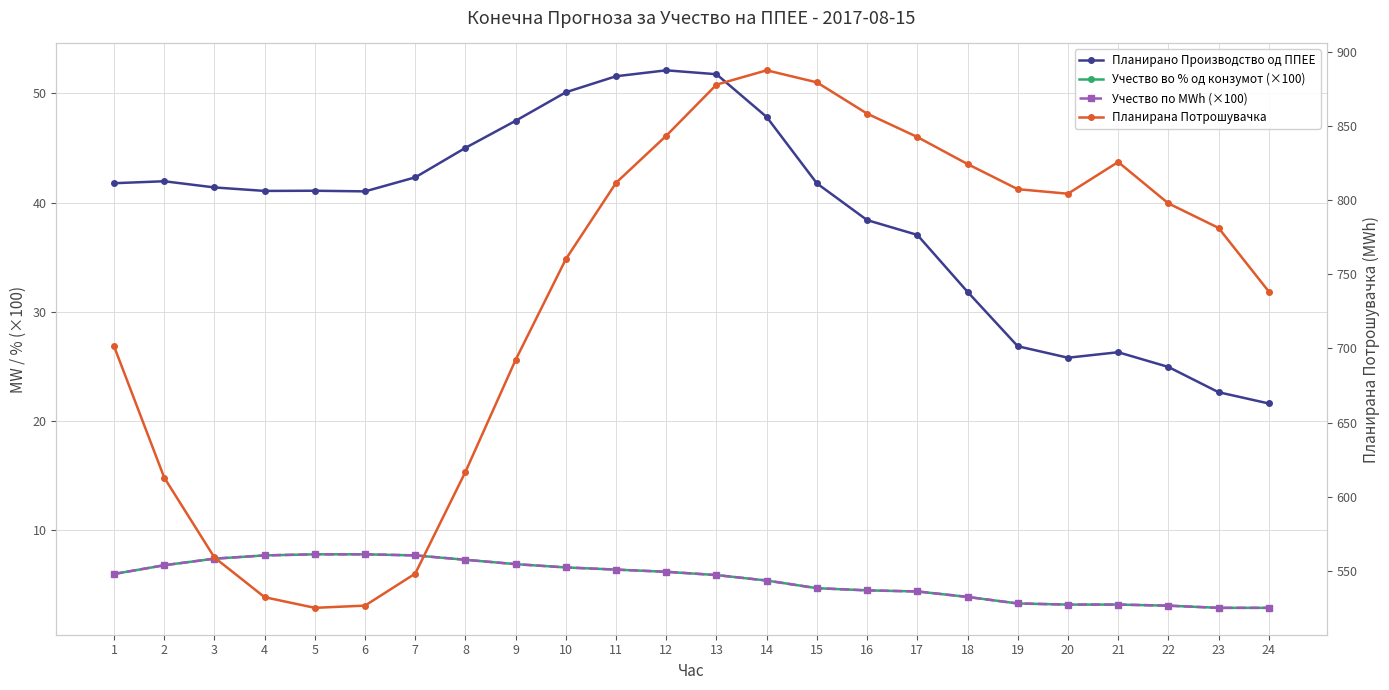

True or false: Планирано Производство од ППЕЕ has a value of 45.0 at 8.

True